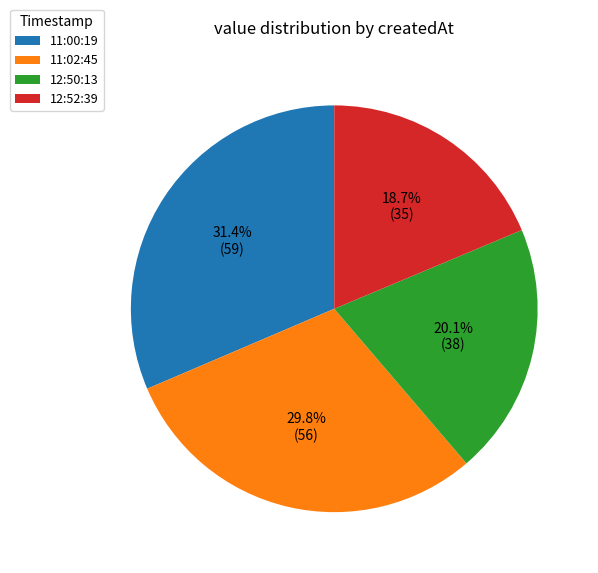

What is the smallest slice in the pie chart?

12:52:39